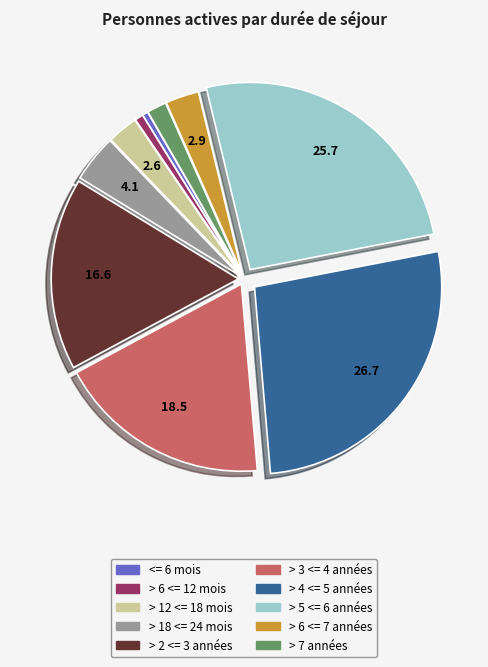

Which has a higher value, > 4 <= 5 années or > 5 <= 6 années?

> 4 <= 5 années